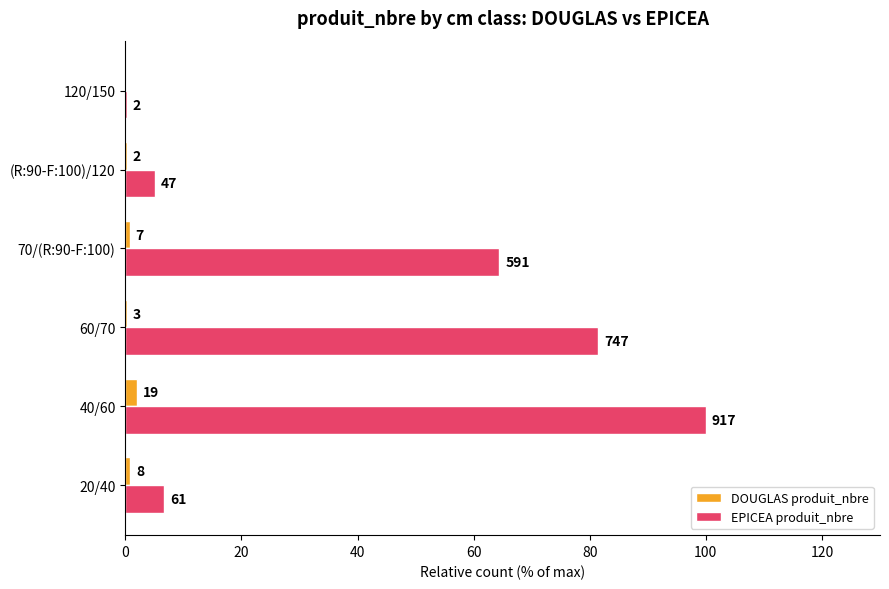

What are all the series names shown in the legend?

DOUGLAS produit_nbre, EPICEA produit_nbre